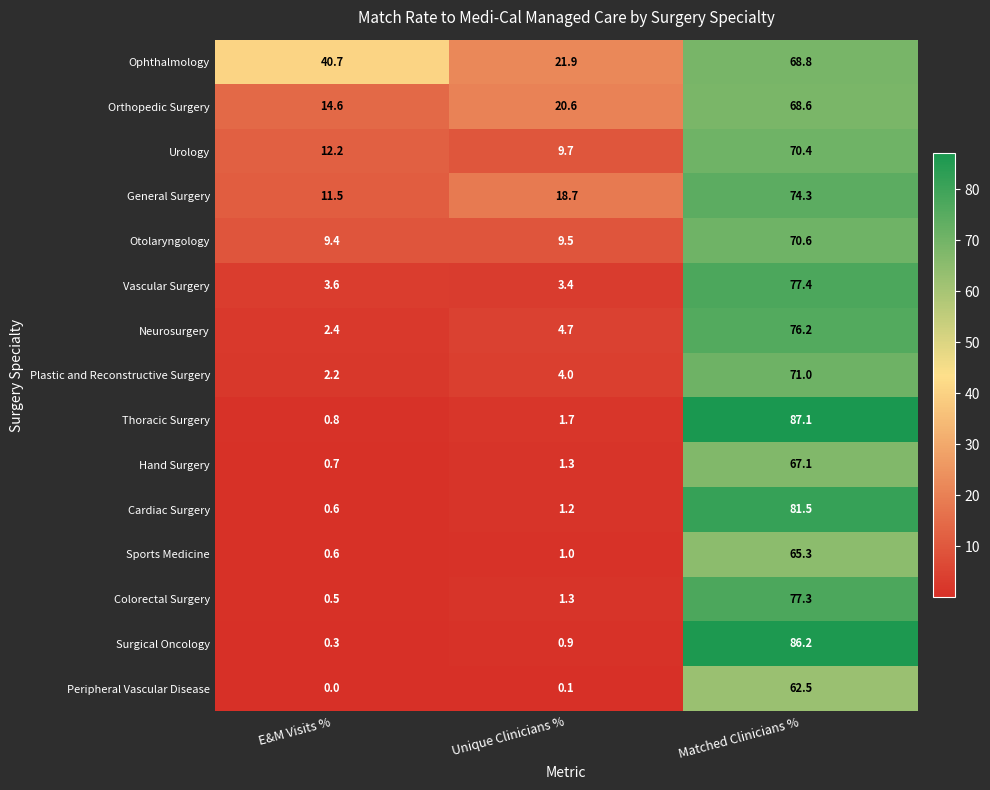

At how many categories does at least one series exceed 81?

1